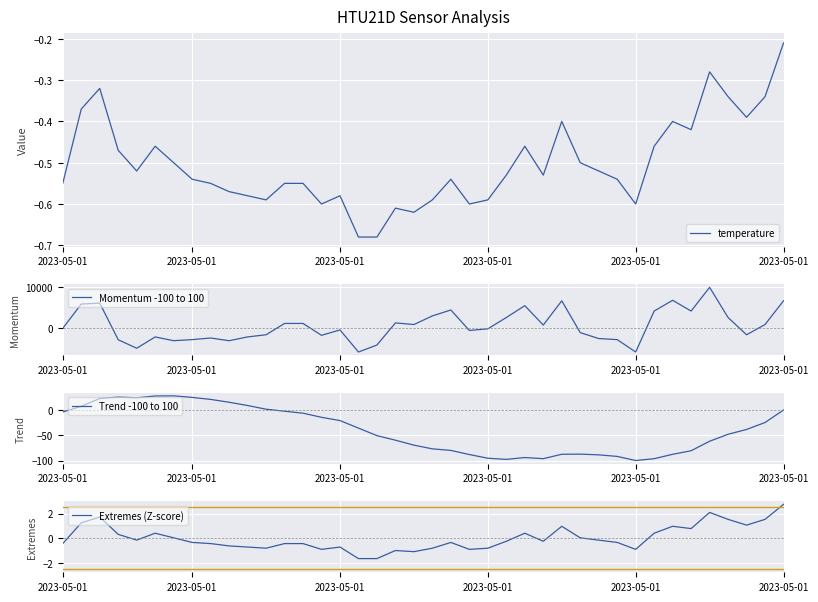

What is the lowest value of the temperature series?

-0.7